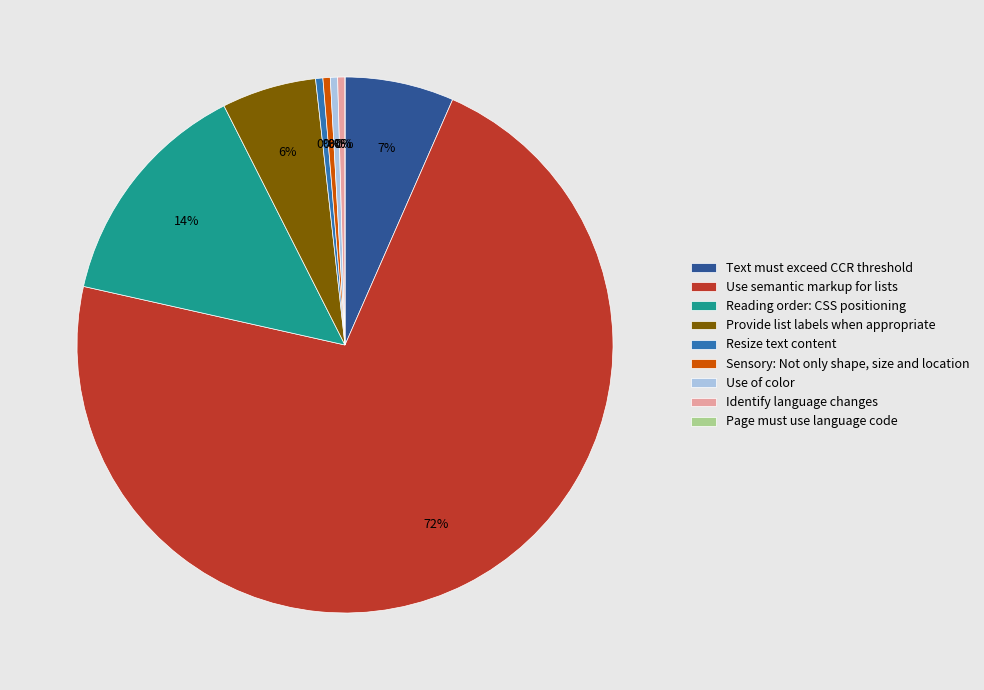

How many slices are in this pie chart?

9